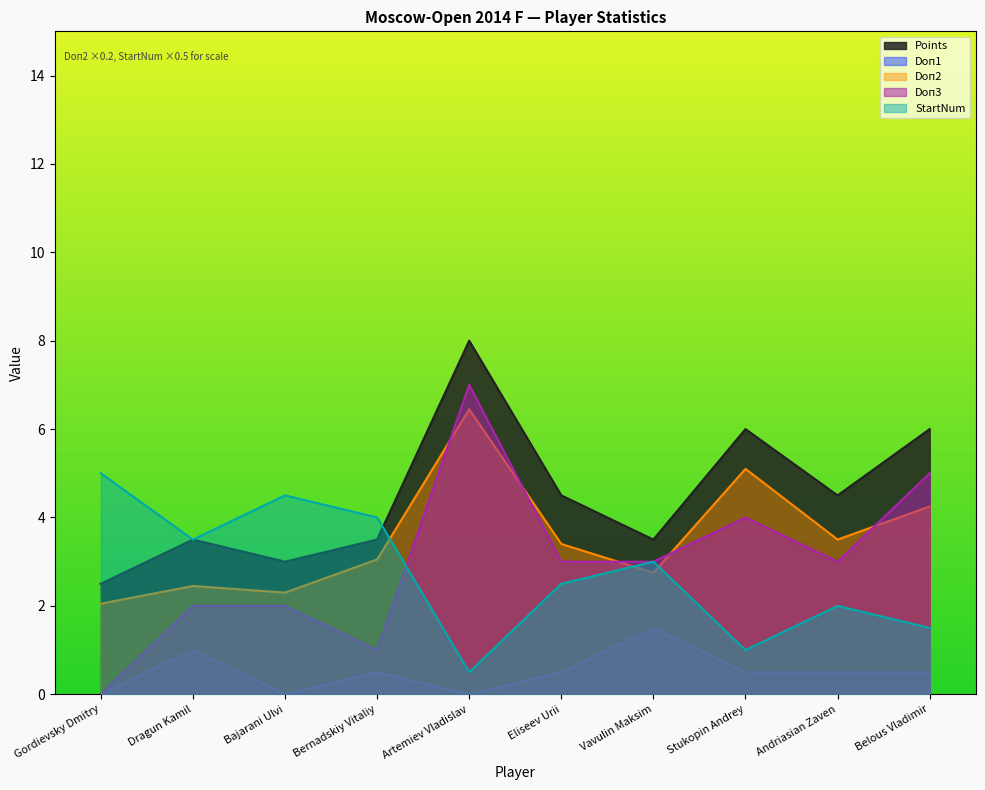

Reading right to left, what are all the values shown in this chart?

Points: Belous Vladimir=6.0	Andriasian Zaven=4.5	Stukopin Andrey=6.0	Vavulin Maksim=3.5	Eliseev Urii=4.5	Artemiev Vladislav=8.0	Bernadskiy Vitaliy=3.5	Bajarani Ulvi=3.0	Dragun Kamil=3.5	Gordievsky Dmitry=2.5
Doп1: Belous Vladimir=0.5	Andriasian Zaven=0.5	Stukopin Andrey=0.5	Vavulin Maksim=1.5	Eliseev Urii=0.5	Artemiev Vladislav=0.0	Bernadskiy Vitaliy=0.5	Bajarani Ulvi=0.0	Dragun Kamil=1.0	Gordievsky Dmitry=0.0
Doп2: Belous Vladimir=4.2	Andriasian Zaven=3.5	Stukopin Andrey=5.1	Vavulin Maksim=2.8	Eliseev Urii=3.4	Artemiev Vladislav=6.5	Bernadskiy Vitaliy=3.1	Bajarani Ulvi=2.3	Dragun Kamil=2.5	Gordievsky Dmitry=2.1
Doп3: Belous Vladimir=5.0	Andriasian Zaven=3.0	Stukopin Andrey=4.0	Vavulin Maksim=3.0	Eliseev Urii=3.0	Artemiev Vladislav=7.0	Bernadskiy Vitaliy=1.0	Bajarani Ulvi=2.0	Dragun Kamil=2.0	Gordievsky Dmitry=0.0
StartNum: Belous Vladimir=1.5	Andriasian Zaven=2.0	Stukopin Andrey=1.0	Vavulin Maksim=3.0	Eliseev Urii=2.5	Artemiev Vladislav=0.5	Bernadskiy Vitaliy=4.0	Bajarani Ulvi=4.5	Dragun Kamil=3.5	Gordievsky Dmitry=5.0